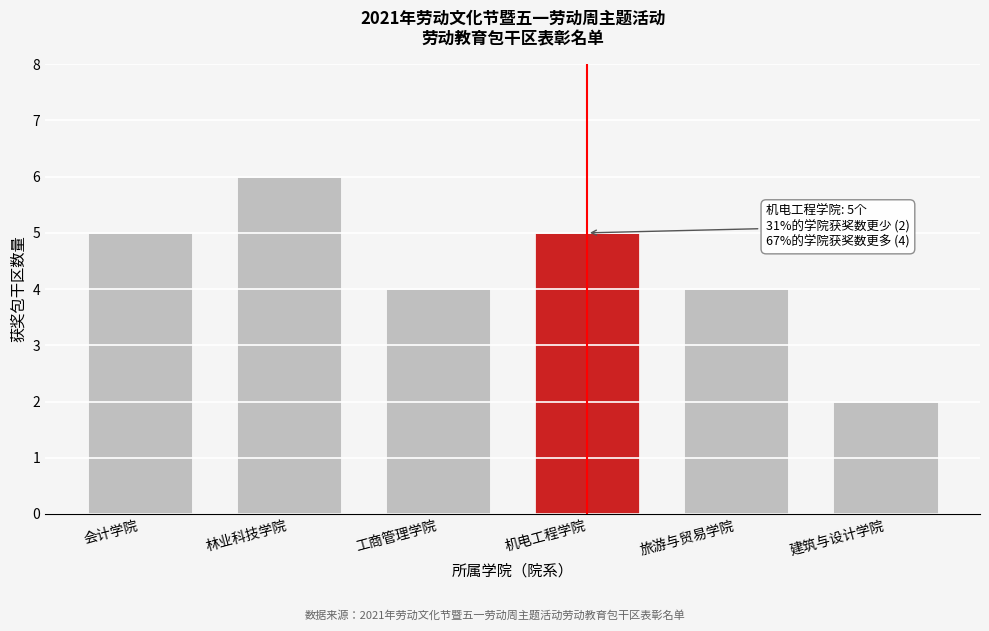

Reading left to right, list all the values displayed in this chart.

5	6	4	5	4	2